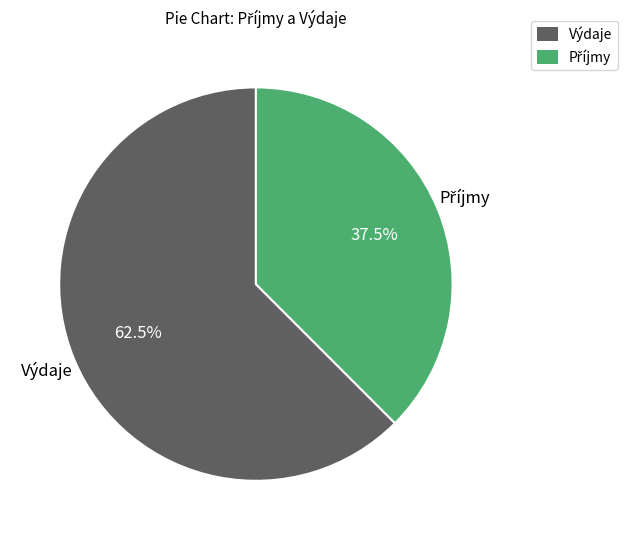

What percentage is NOT represented by Výdaje?

37.5%